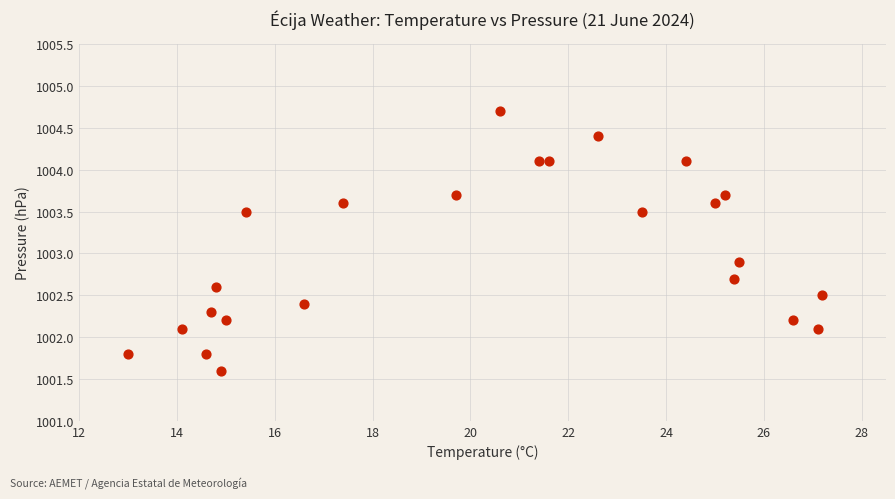

What is the range of Y values (max minus min)?

3.1